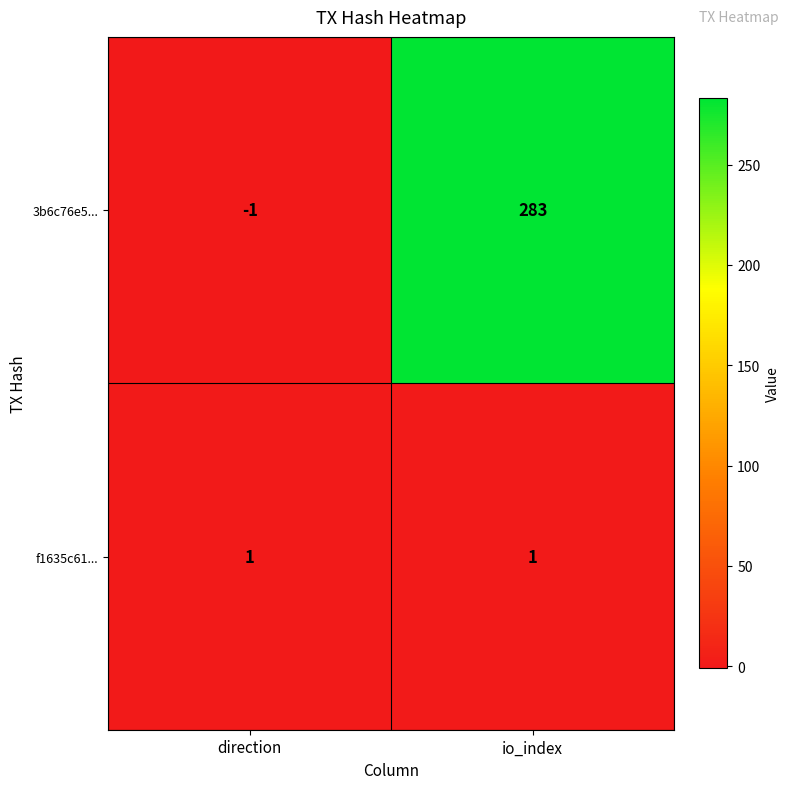

Count the number of data series in this chart.

2